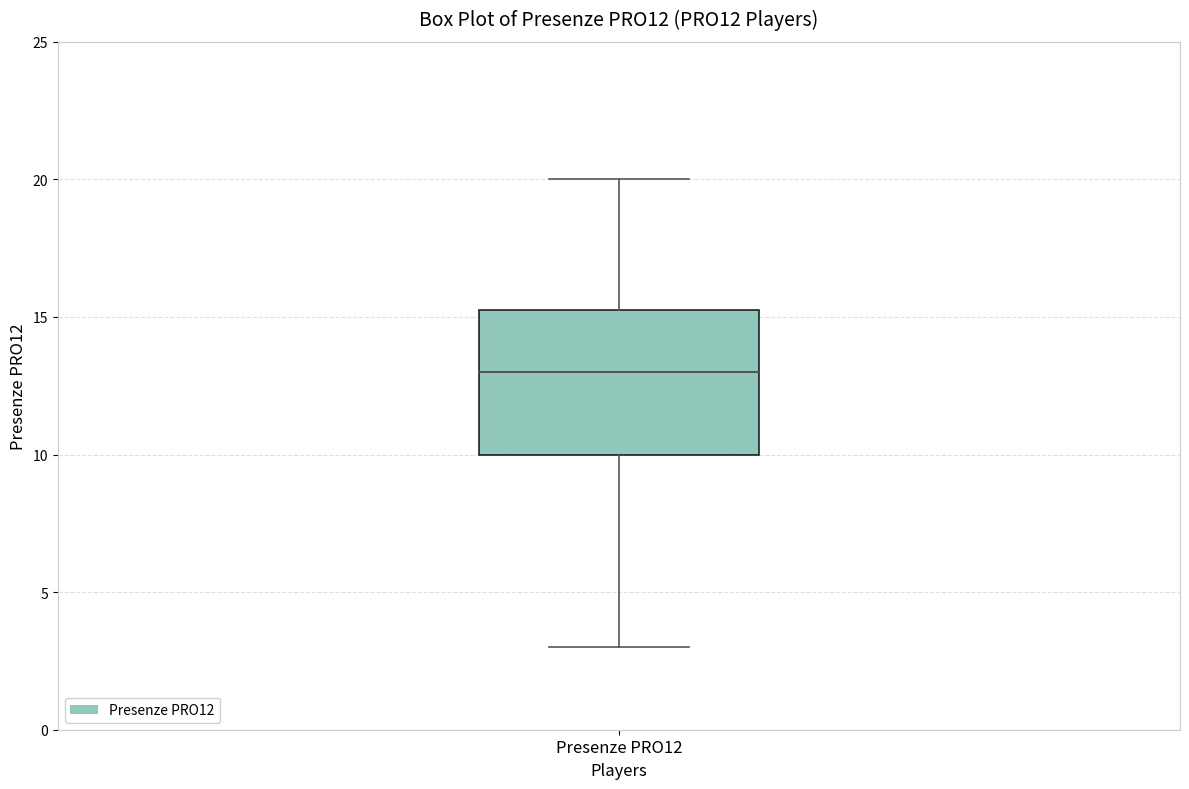

Where is the lower edge of the box for Presenze PRO12 on the y-axis? The values are not printed on the chart, so give them approximately, as read against the axis.

10.0